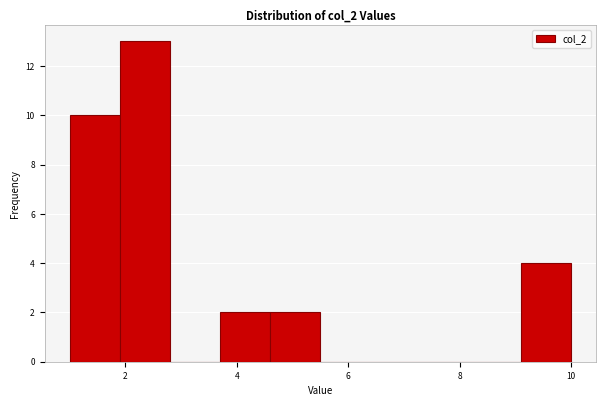

Reading left to right, list every bar in this chart as the range it spans on the x-axis followed by its height. Neither the bar edges nor the heights are printed on the chart, so give them approximately, as read against the axes.

1.0 to 1.9: 10
1.9 to 2.8: 13
2.8 to 3.7: 0
3.7 to 4.6: 2
4.6 to 5.5: 2
5.5 to 6.4: 0
6.4 to 7.3: 0
7.3 to 8.2: 0
8.2 to 9.1: 0
9.1 to 10.0: 4